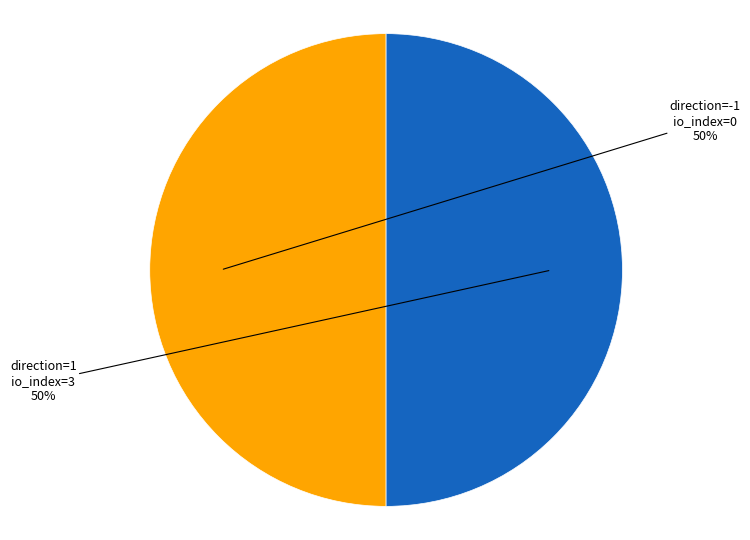

To the nearest percent, what is the average slice percentage?

50%